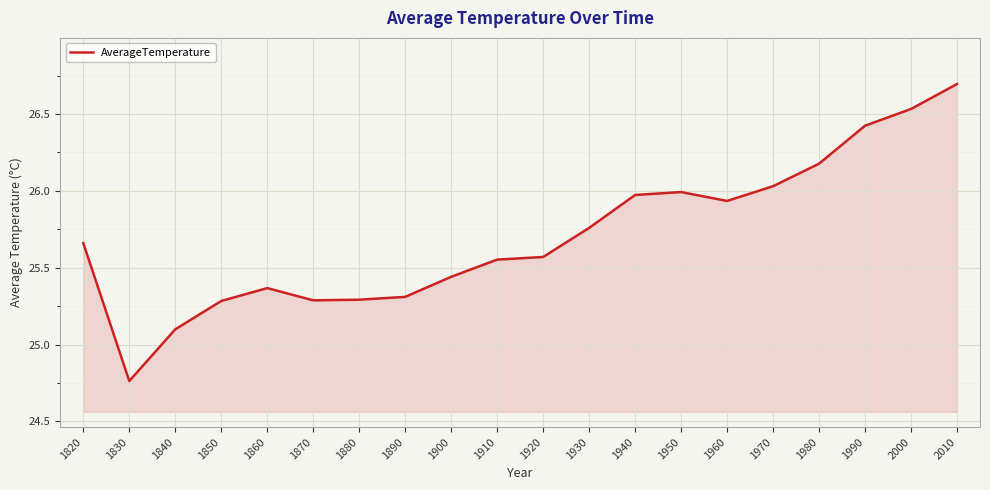

What is the difference between the values at 1990 and 1930?

0.7